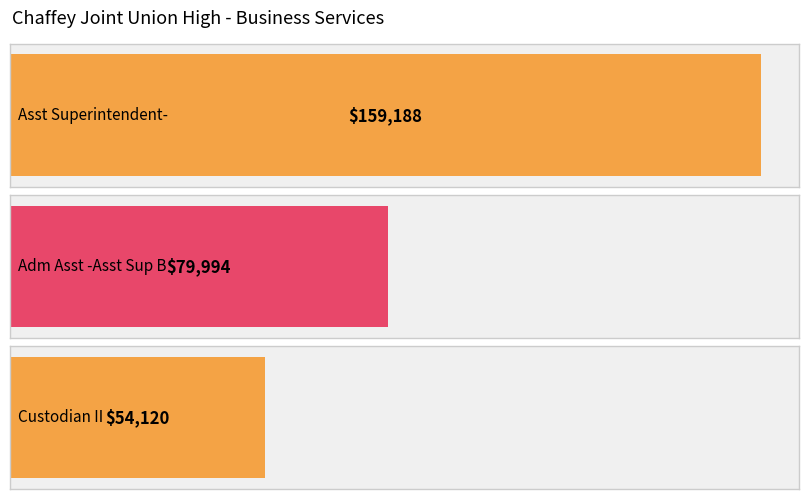

Where does the data first go above 79994?

Asst Superintendent-